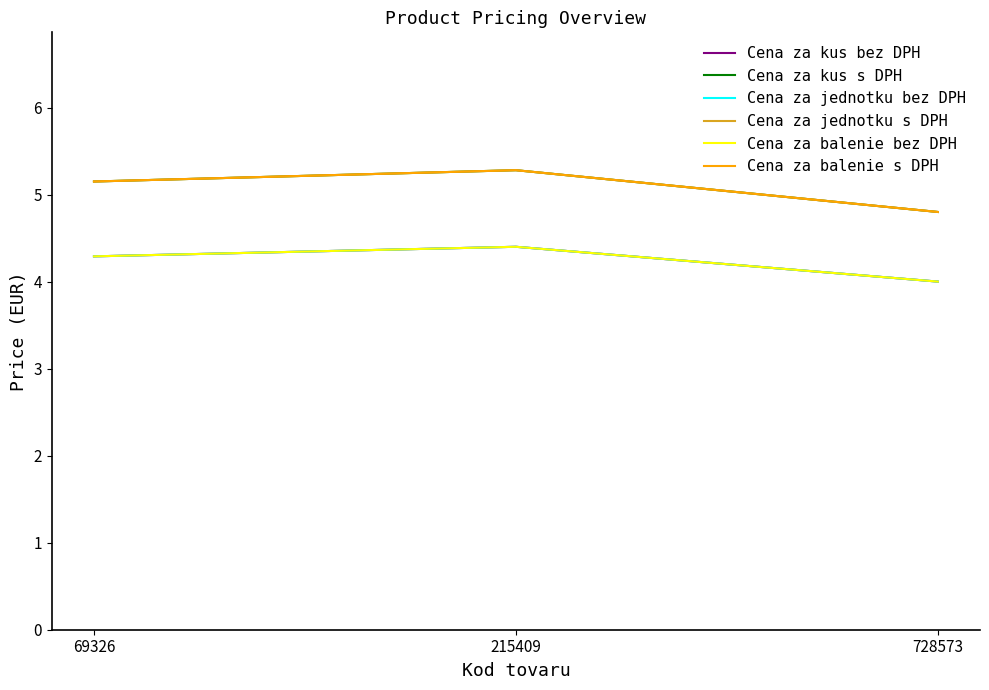

Does the chart have visible grid lines?

No